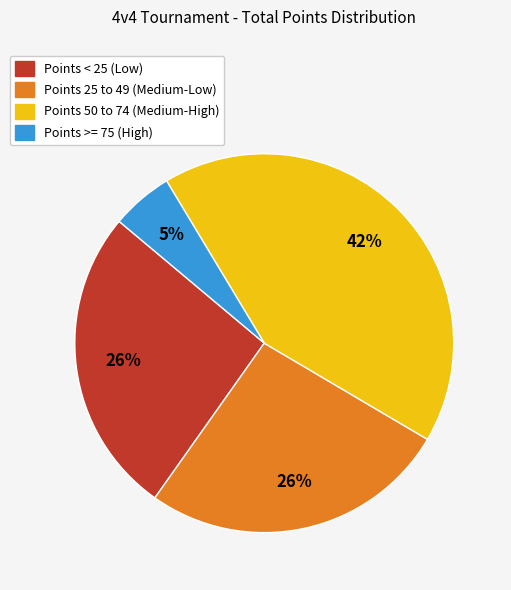

To the nearest percent, what is the difference between the largest and smallest slice percentages?

37%